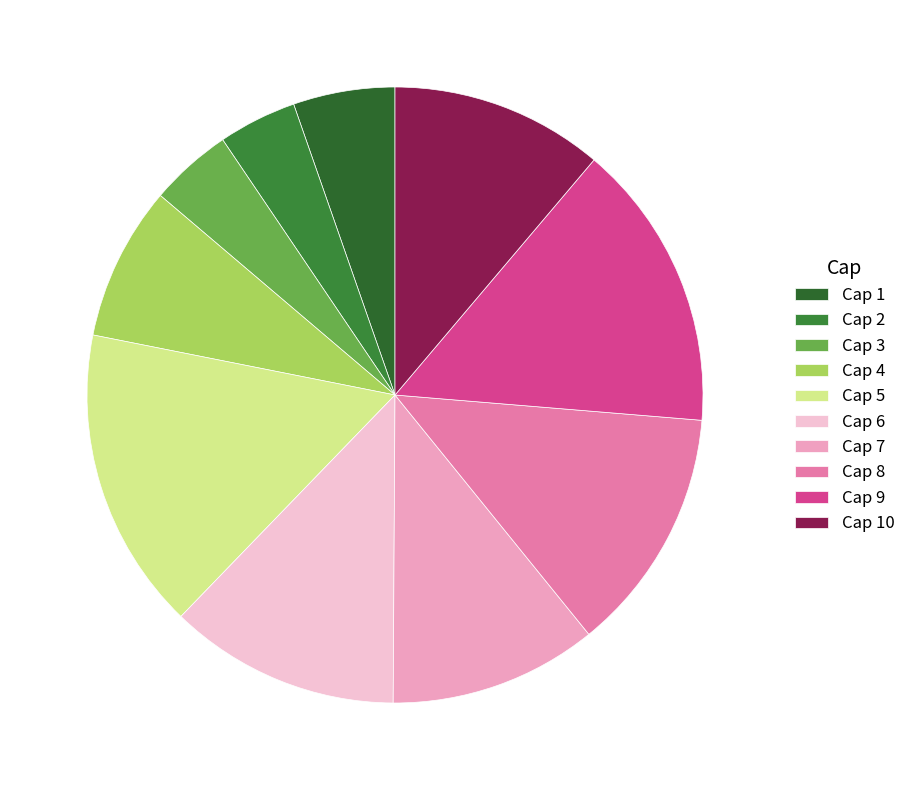

Is there a majority slice in this chart?

No